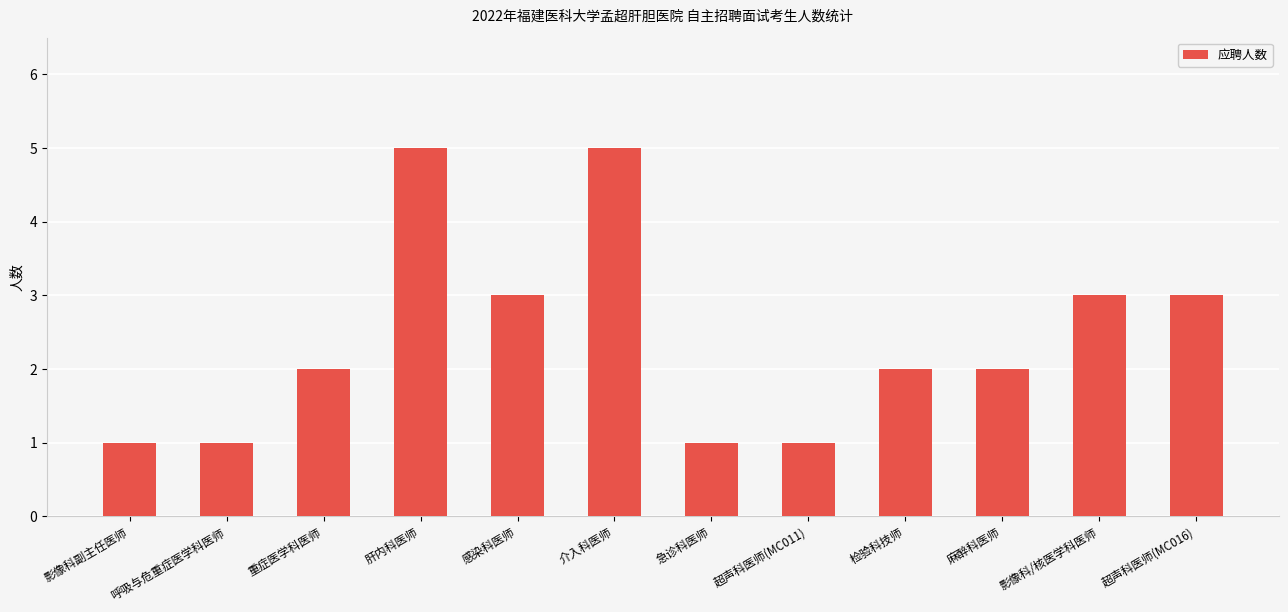

The value at 急诊科医师 is 1. True or false?

True